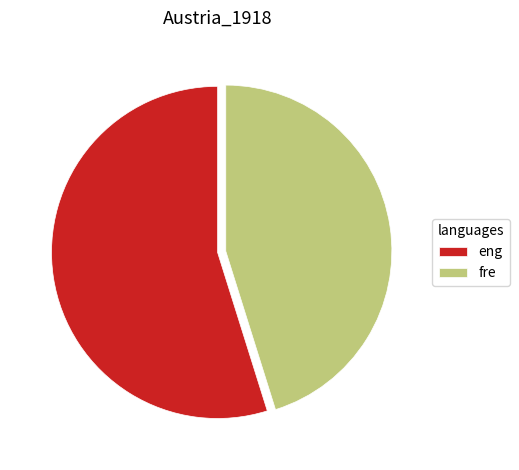

What is the largest slice in the pie chart?

eng